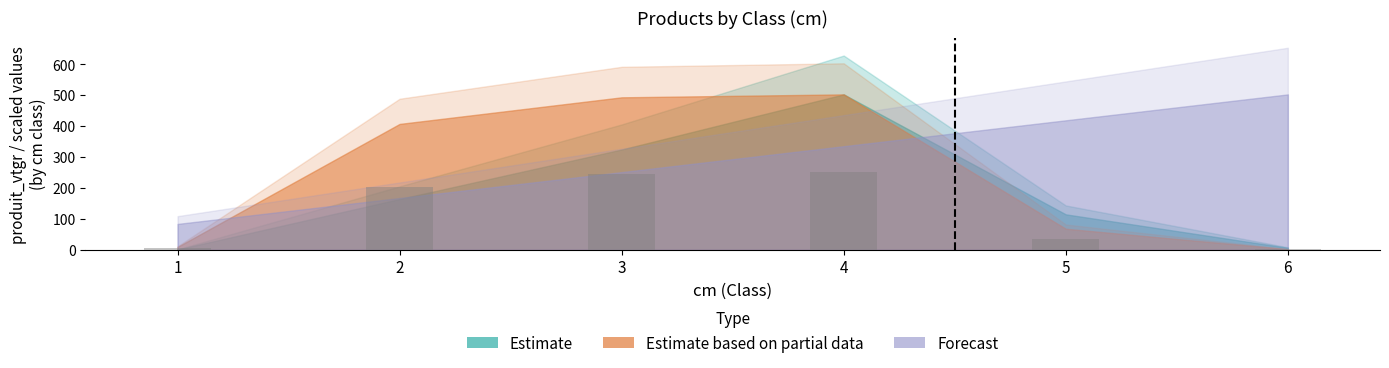

The value at 3 is 246.3. True or false?

True